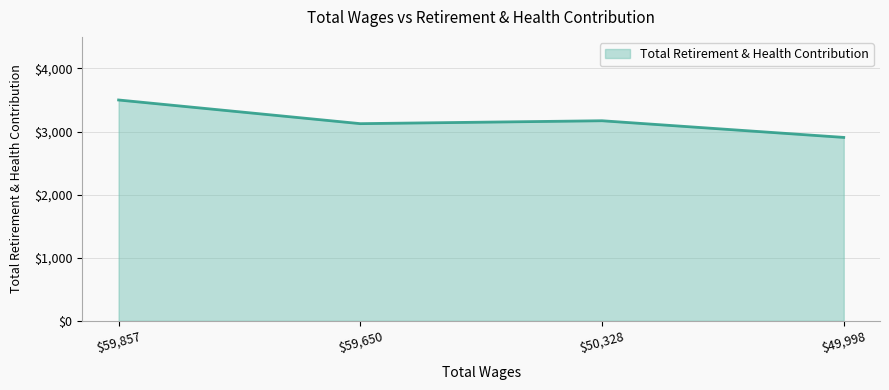

True or false: the data shows 648 at $50,328.

False